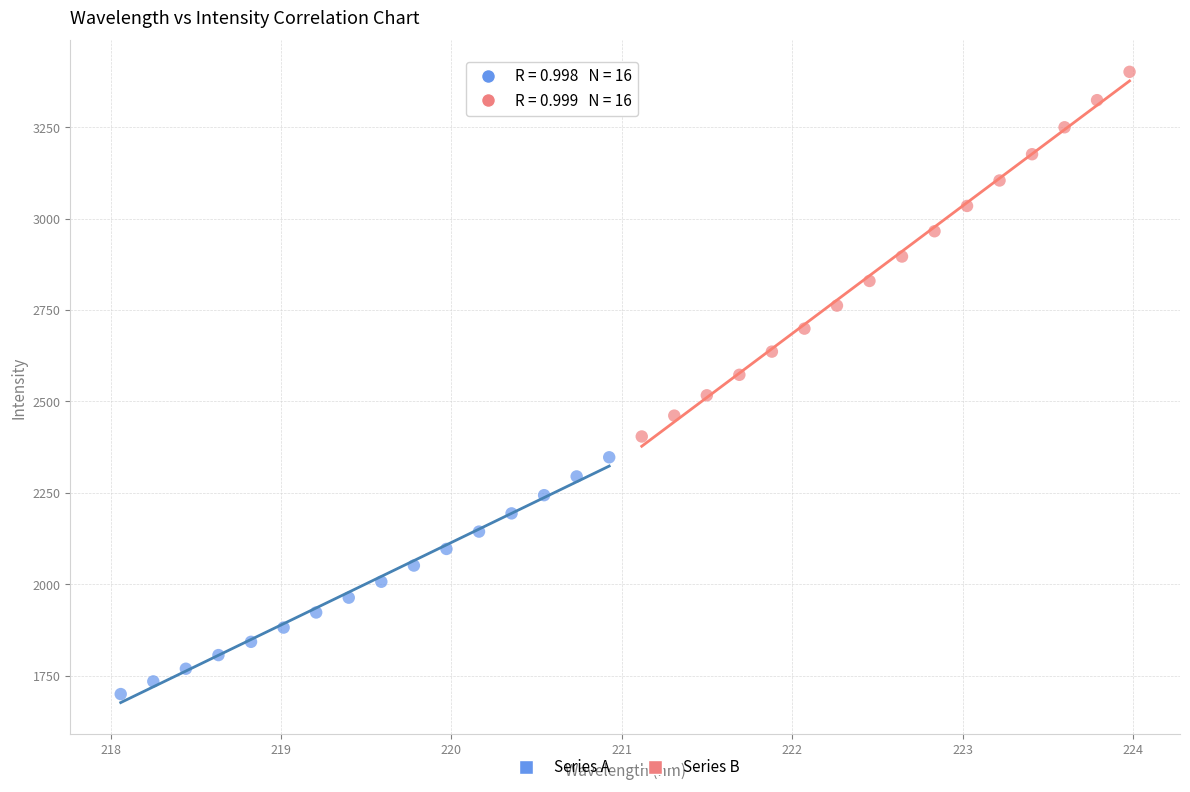

Which series reaches the maximum Y coordinate?

Series B